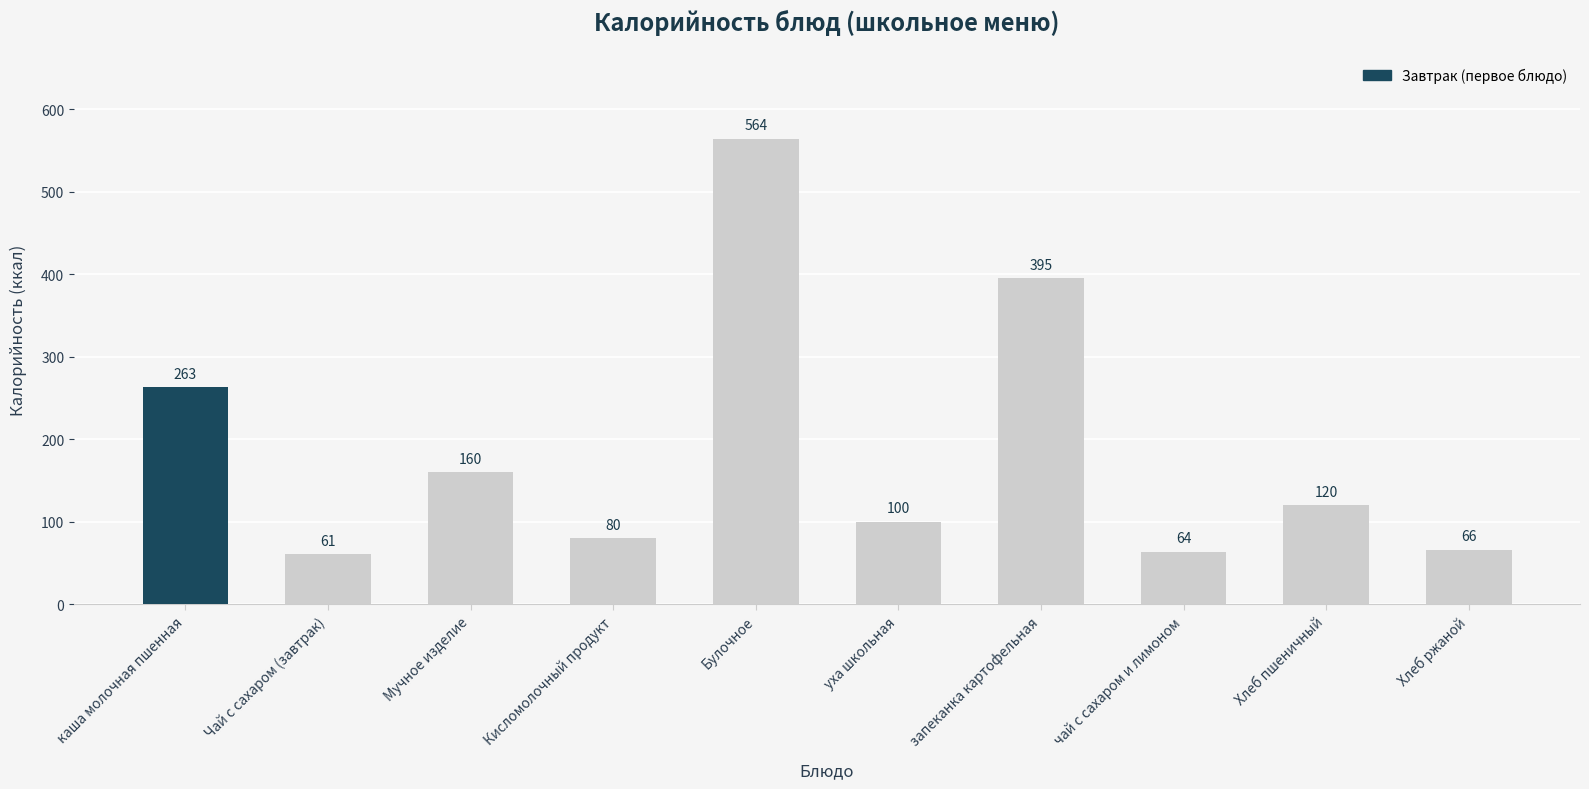

What is the change in value from Чай с сахаром (завтрак) to Кисломолочный продукт?

+19